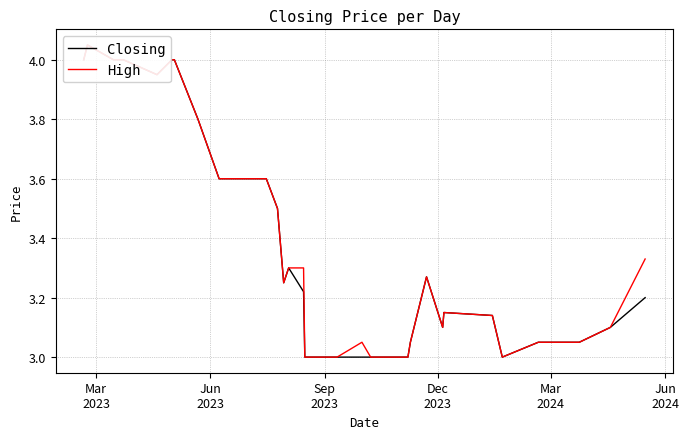

True or false: High and Closing cross at least once.

False